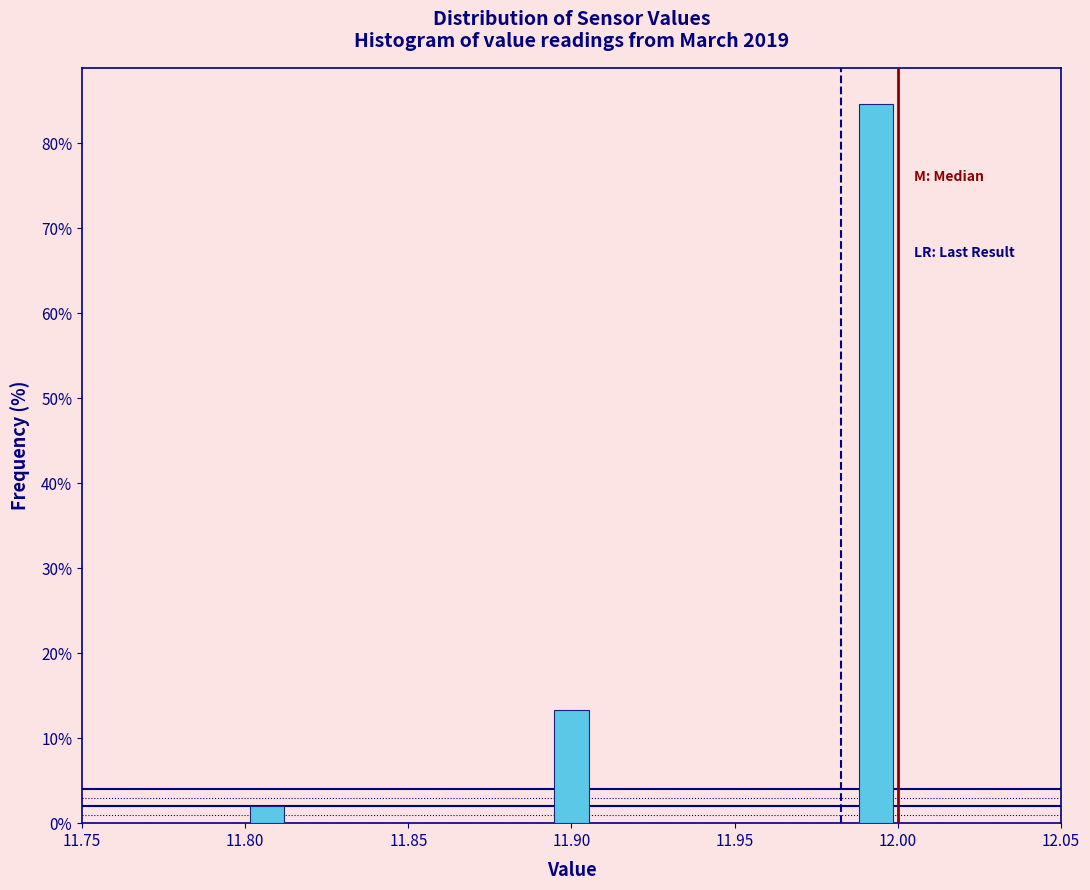

Read against the x-axis, roughly where is the centre of the tallest bar?

11.995